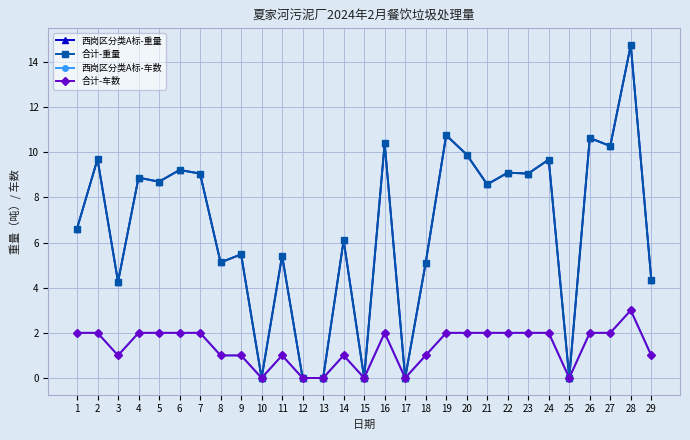

Is this an area chart (filled region under the line)?

No